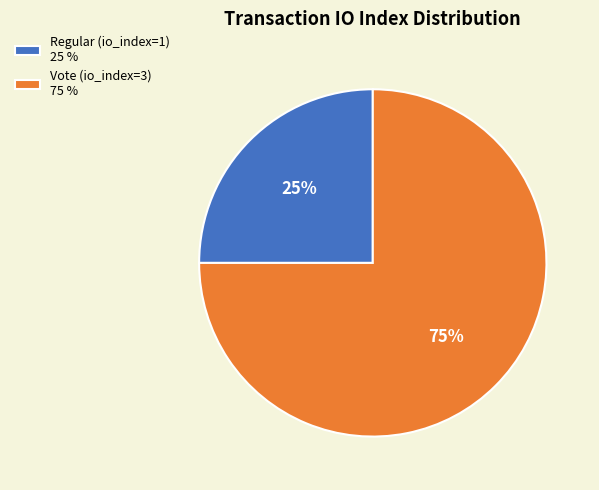

To the nearest percent, what is the difference between the Regular (io_index=1) and Vote (io_index=3) slice percentages?

50%